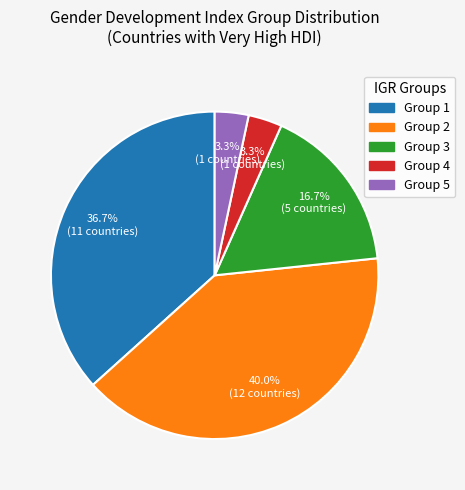

How much of the chart is everything except Group 3?

83.3%